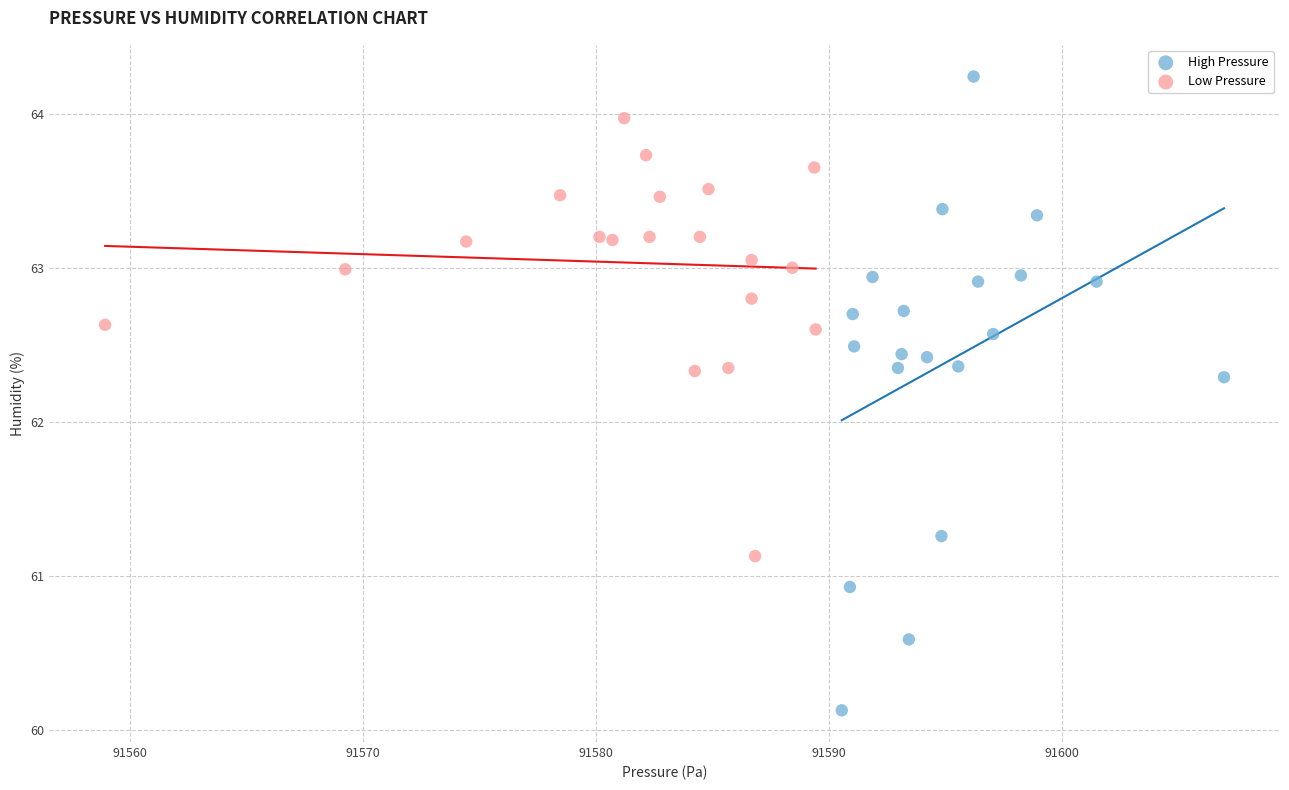

Which series reaches the minimum Y coordinate?

High Pressure